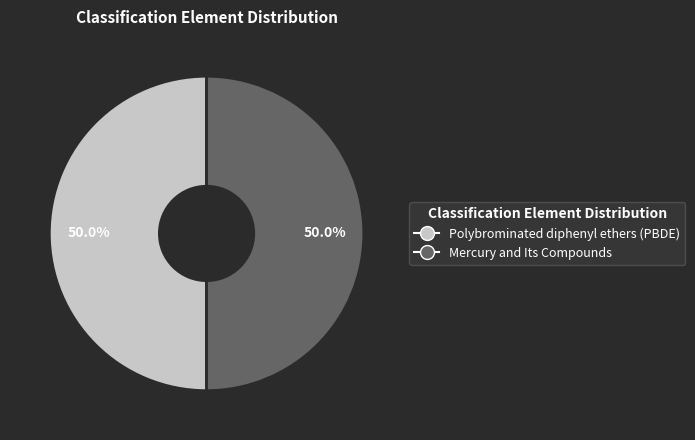

How many slices are in this pie chart?

2